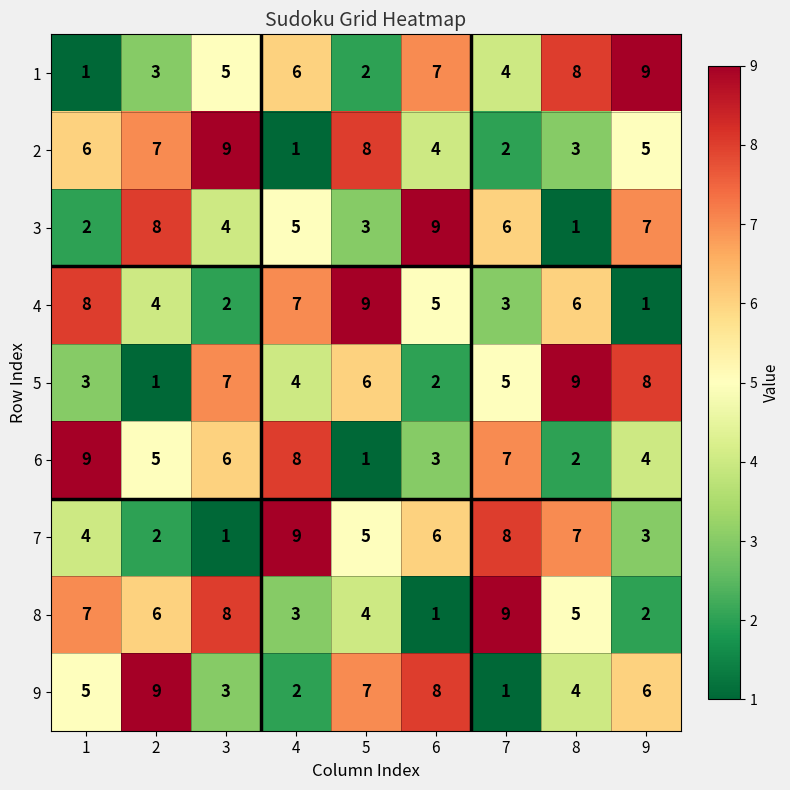

Between 5 and 6, which series saw the biggest shift?

3